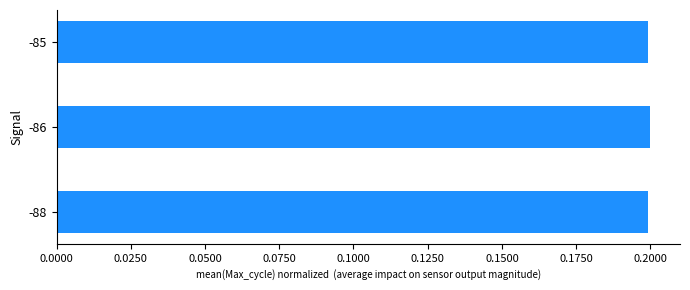

True or false: the data shows 0.2 at -85.

True